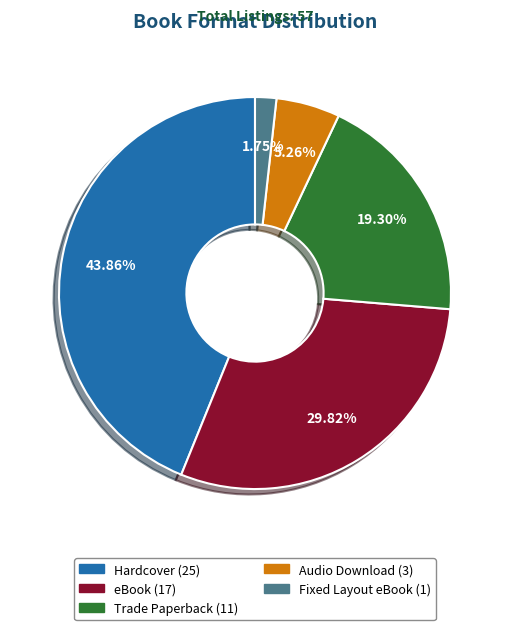

Between Audio Download and eBook, which is larger?

eBook